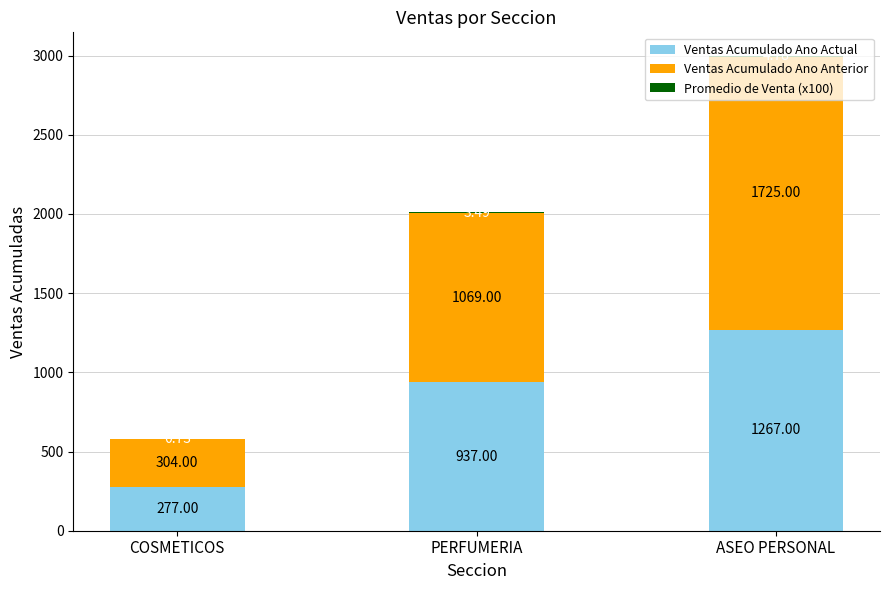

Which category has the highest value in the Ventas Acumulado Ano Actual series?

ASEO PERSONAL